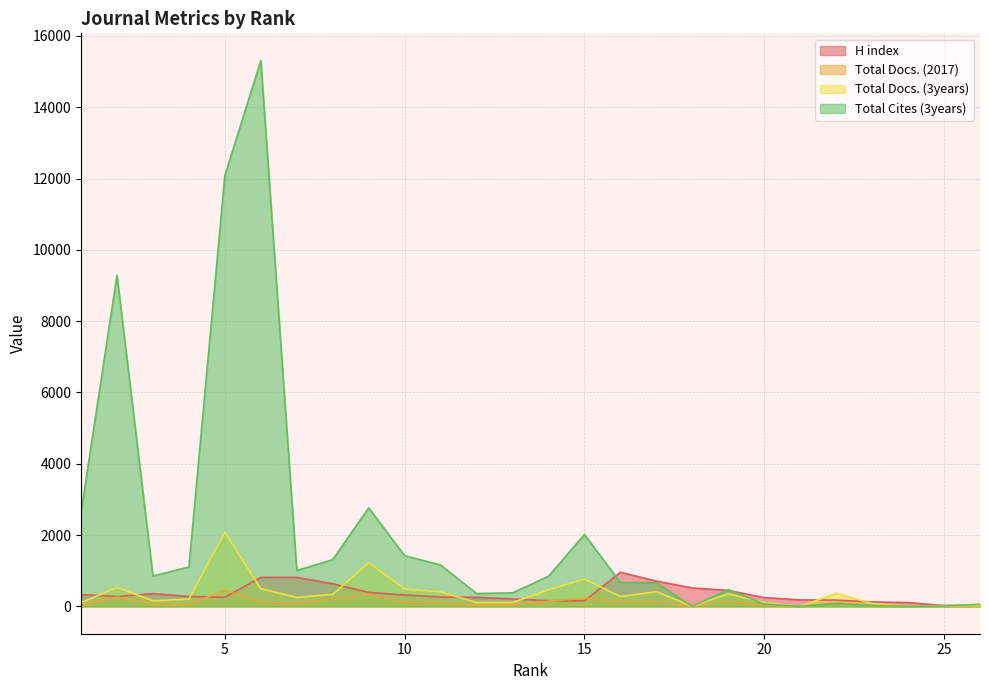

Which series ends up on top after the final intersection of Total Cites (3years) and Total Docs. (3years)?

Total Cites (3years)